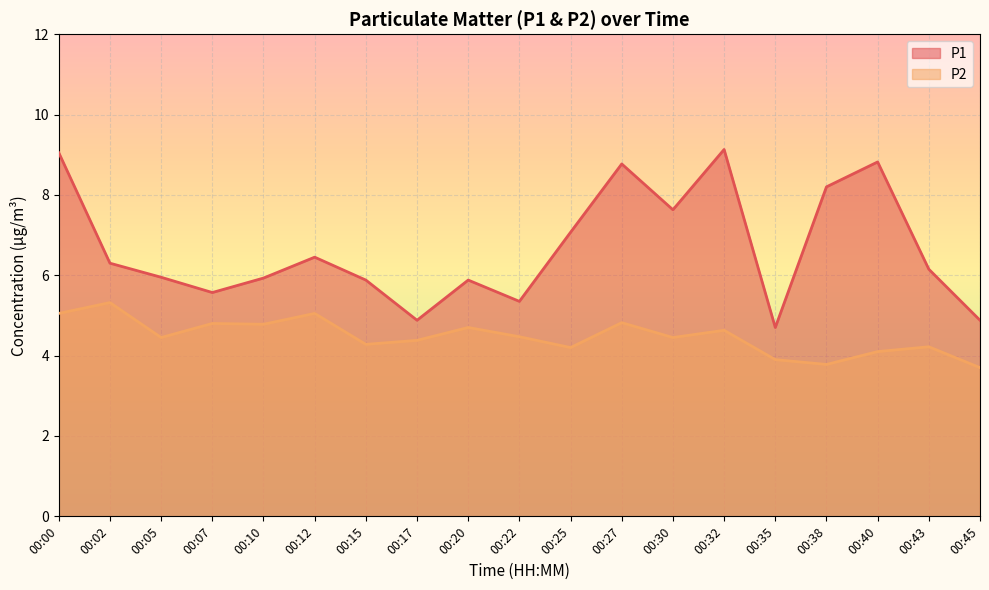

Which series changed the most between 00:12 and 00:30?

P1